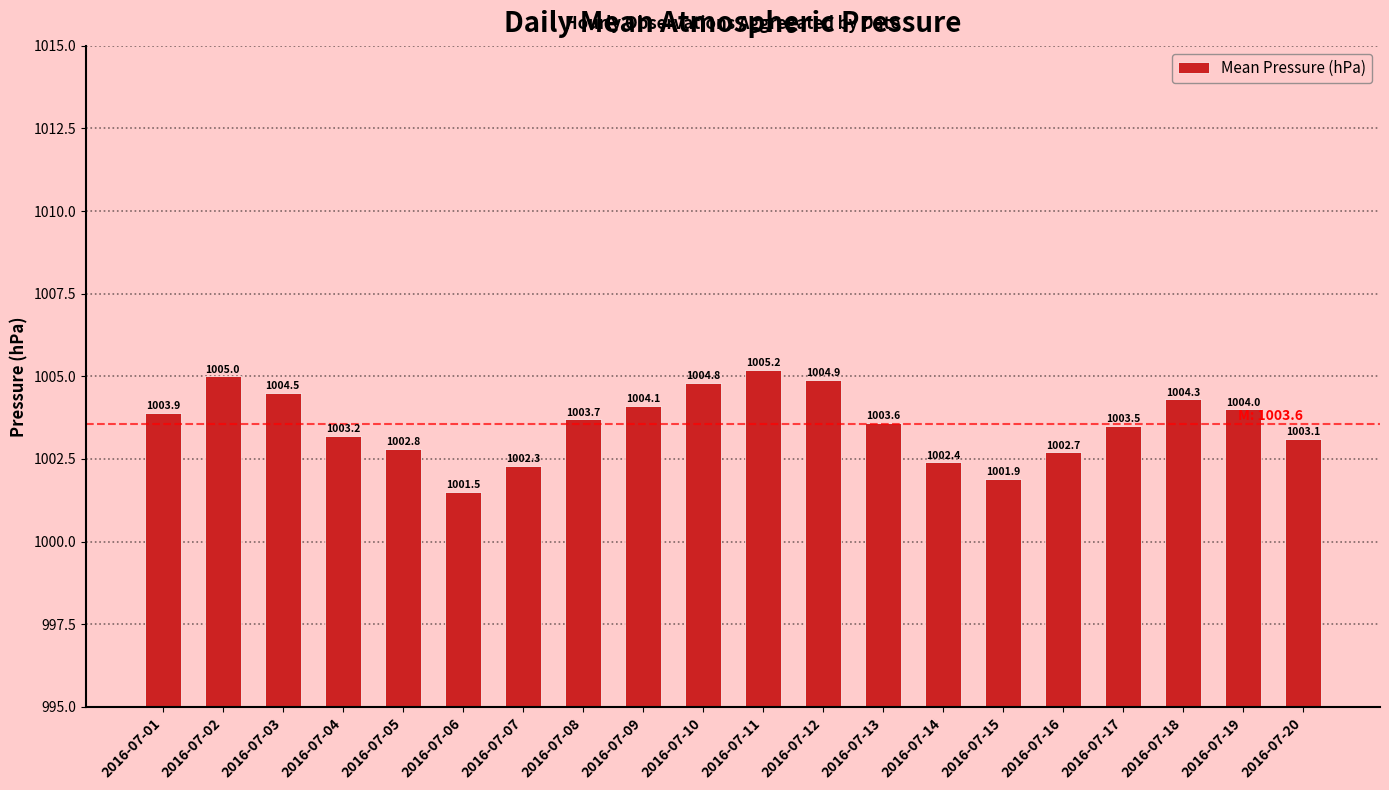

Rank the categories by value from lowest to highest.

2016-07-06, 2016-07-15, 2016-07-07, 2016-07-14, 2016-07-16, 2016-07-05, 2016-07-20, 2016-07-04, 2016-07-17, 2016-07-13, 2016-07-08, 2016-07-01, 2016-07-19, 2016-07-09, 2016-07-18, 2016-07-03, 2016-07-10, 2016-07-12, 2016-07-02, 2016-07-11